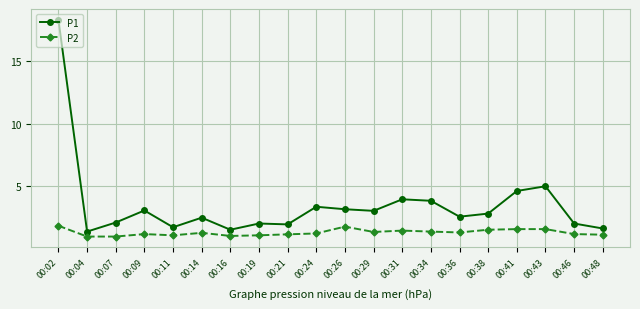

Count the number of categories in the chart.

20